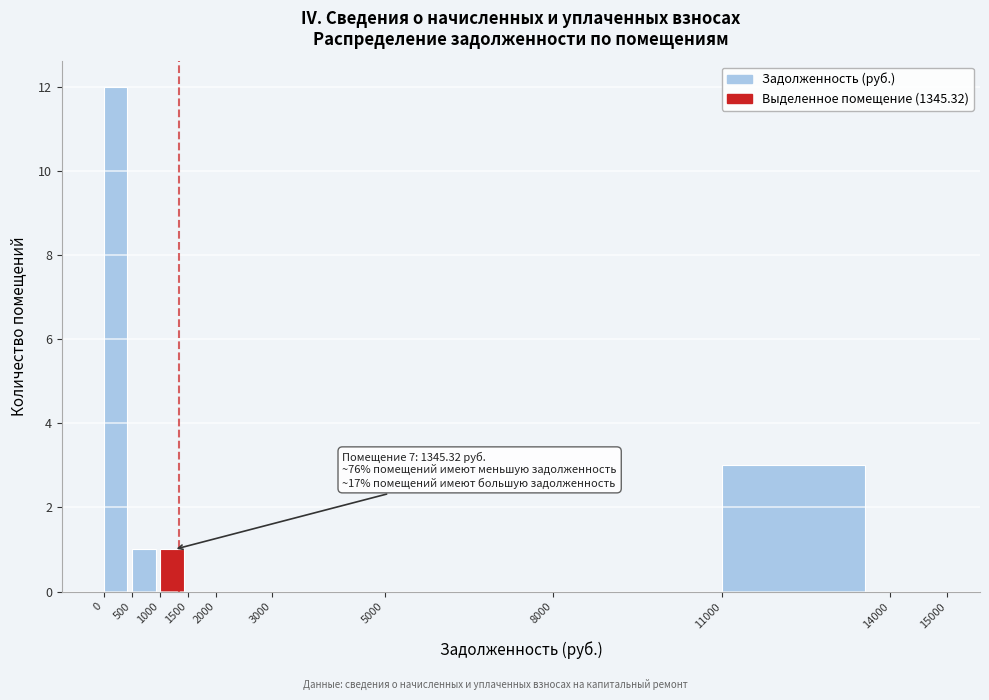

Which range on the x-axis has the tallest bar?

0 to 500